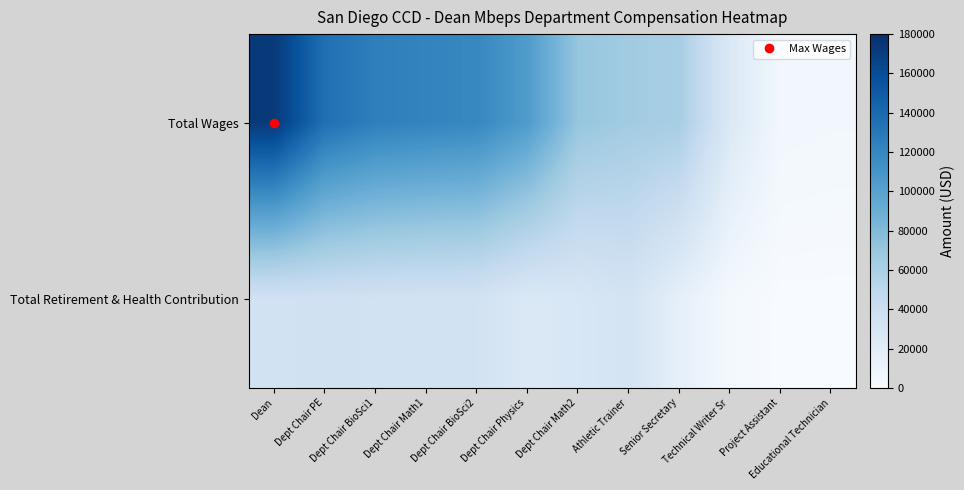

At Educational Technician, list the series in order from largest to smallest.

Total Wages, Total Retirement & Health Contribution